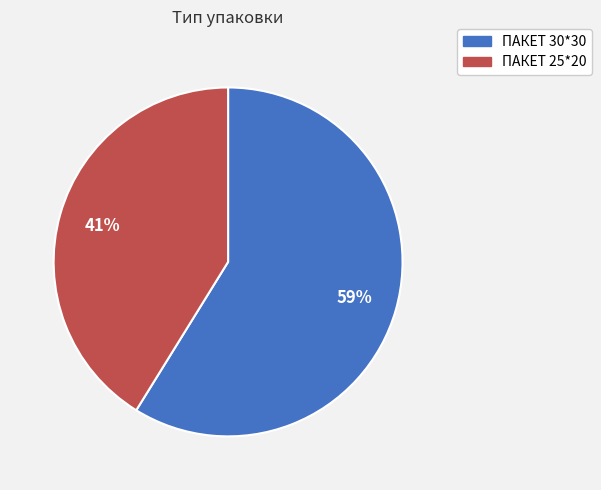

How many segments does this pie chart have?

2